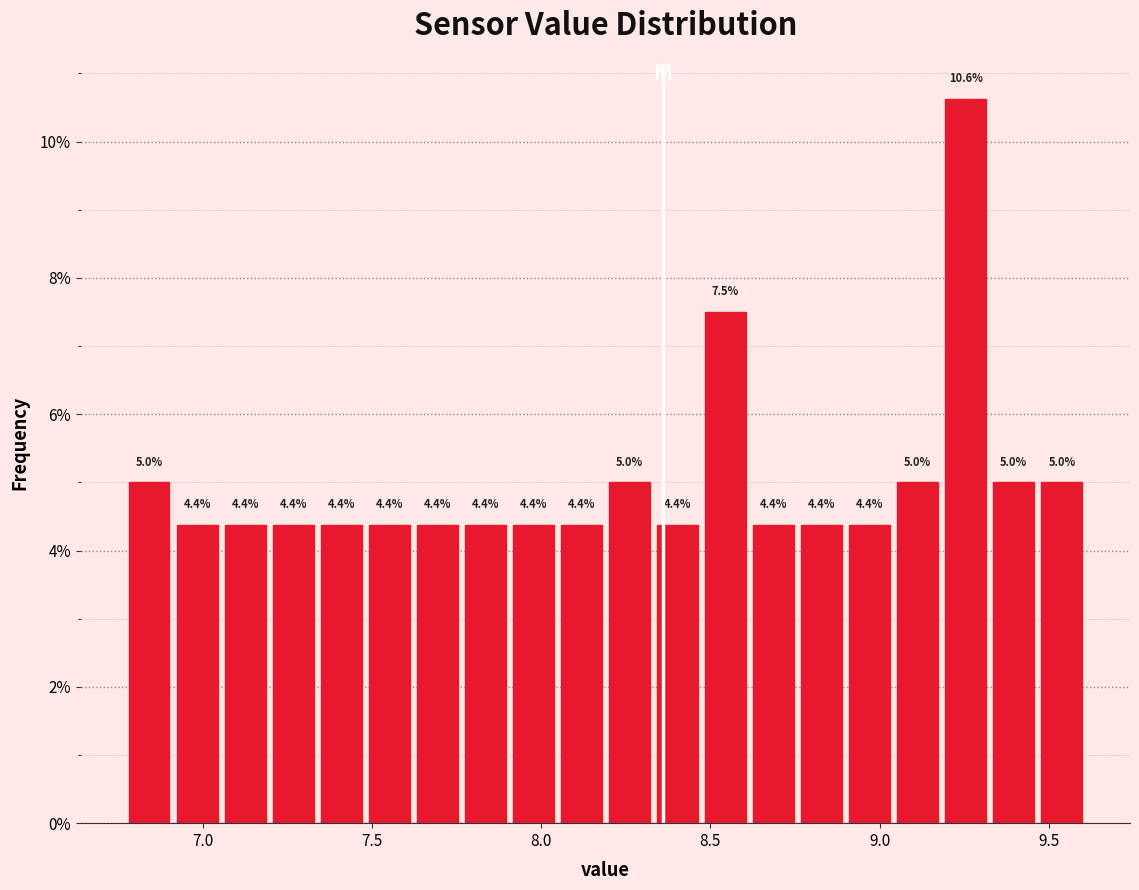

Around what value on the x-axis is the tallest bar? Give the approximate position of its centre, as read against the axis.

9.25